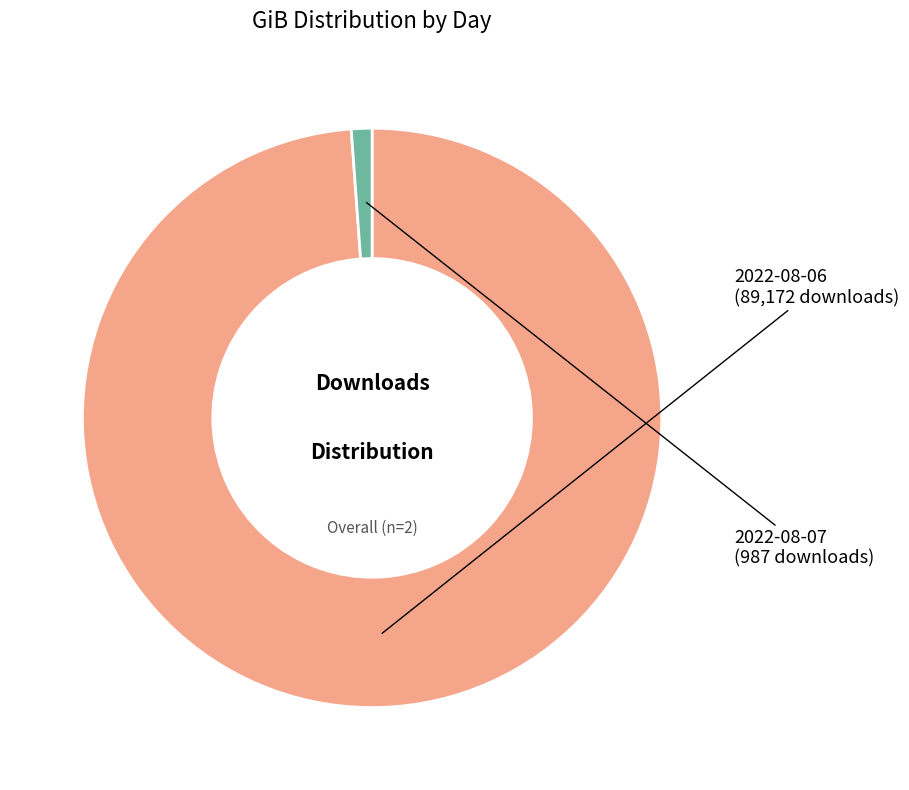

Does any single category account for the majority?

Yes